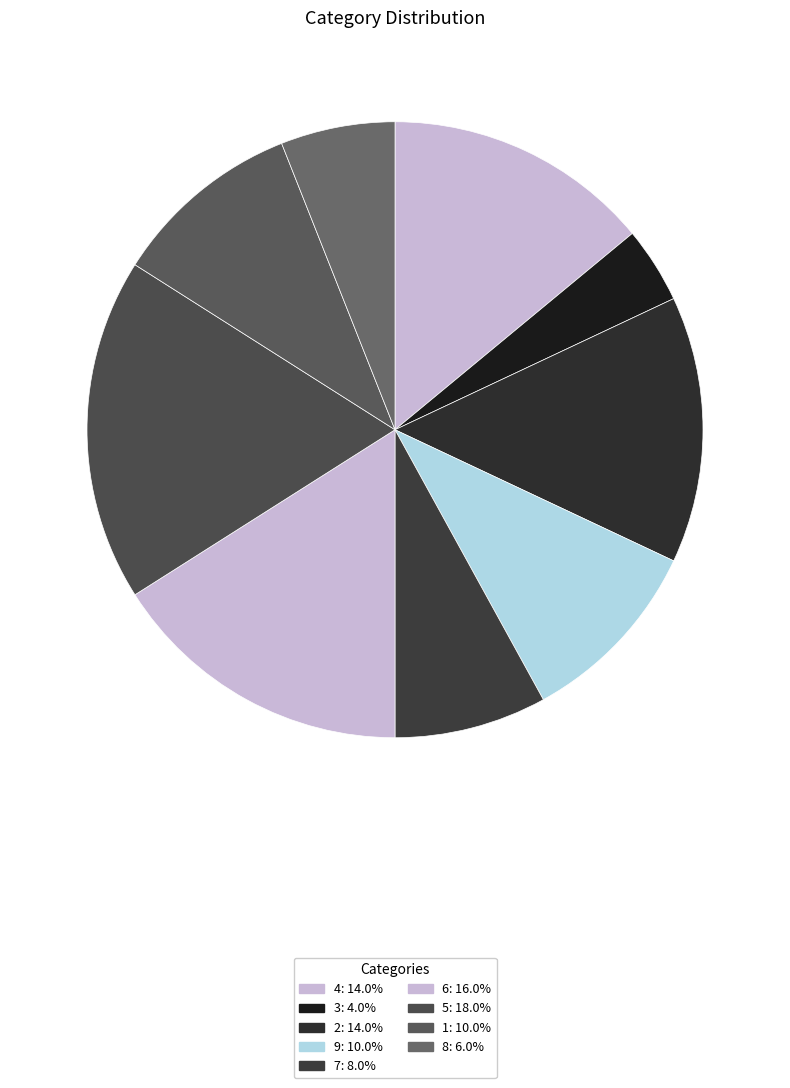

Count the number of slices in the pie.

9